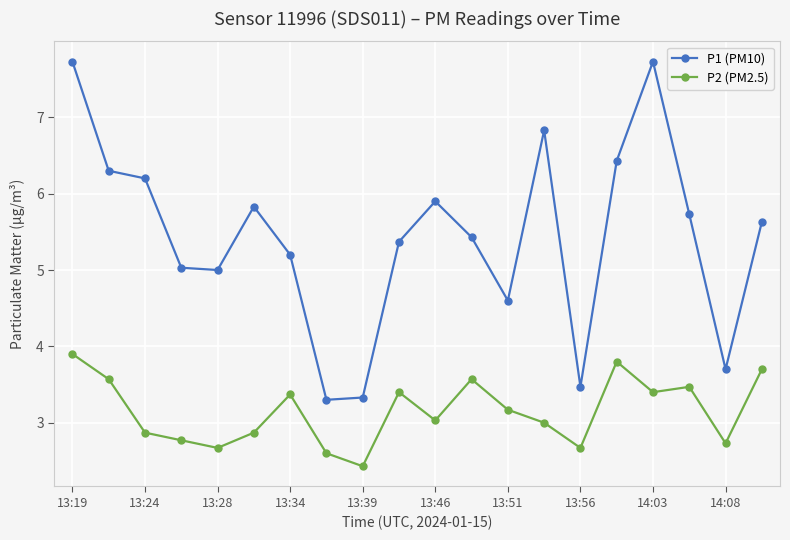

What is the sum of all P1 (PM10) values?

108.7